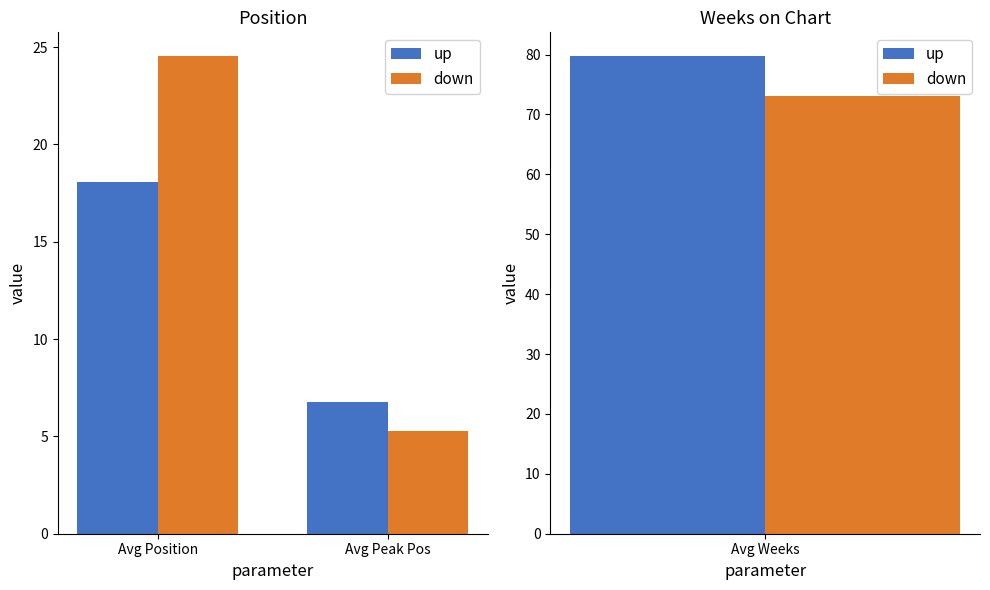

Which has a higher value, Avg Peak Pos or Avg Position?

Avg Position